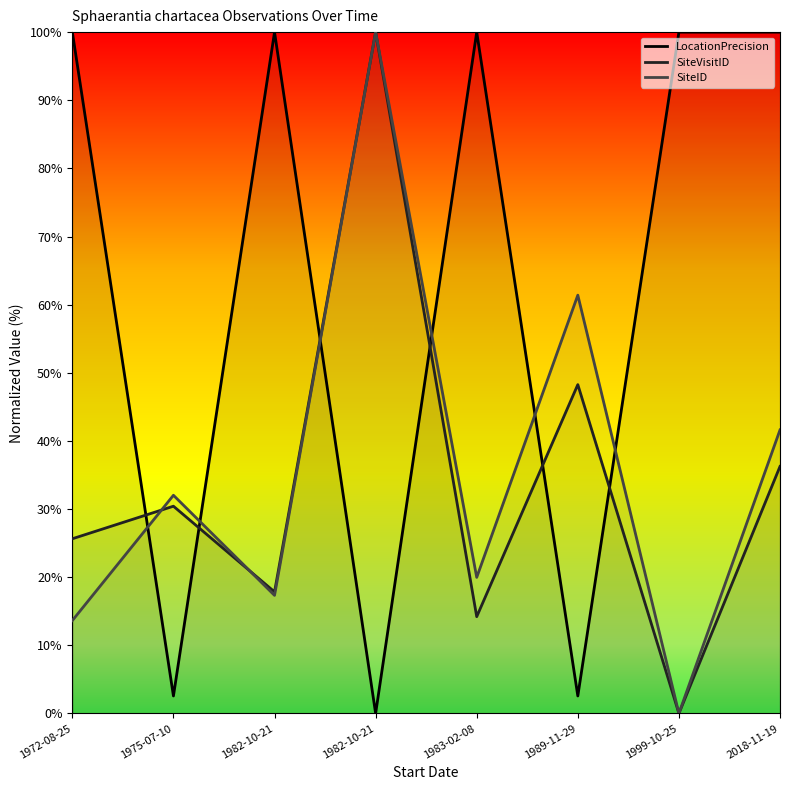

What is the difference between the maximum and minimum values in the SiteVisitID series?

100.0